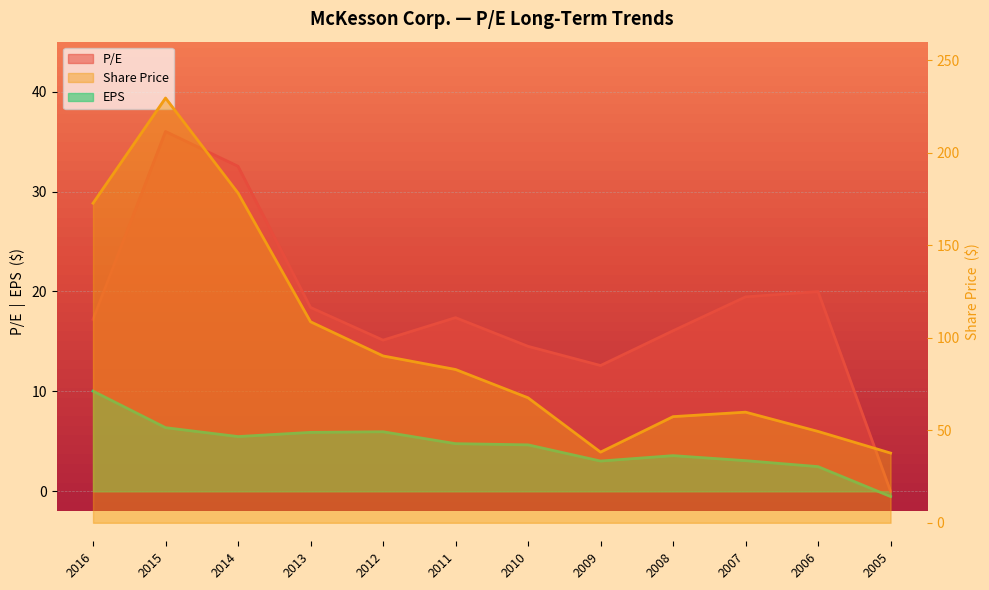

How many lines are shown in the chart?

3